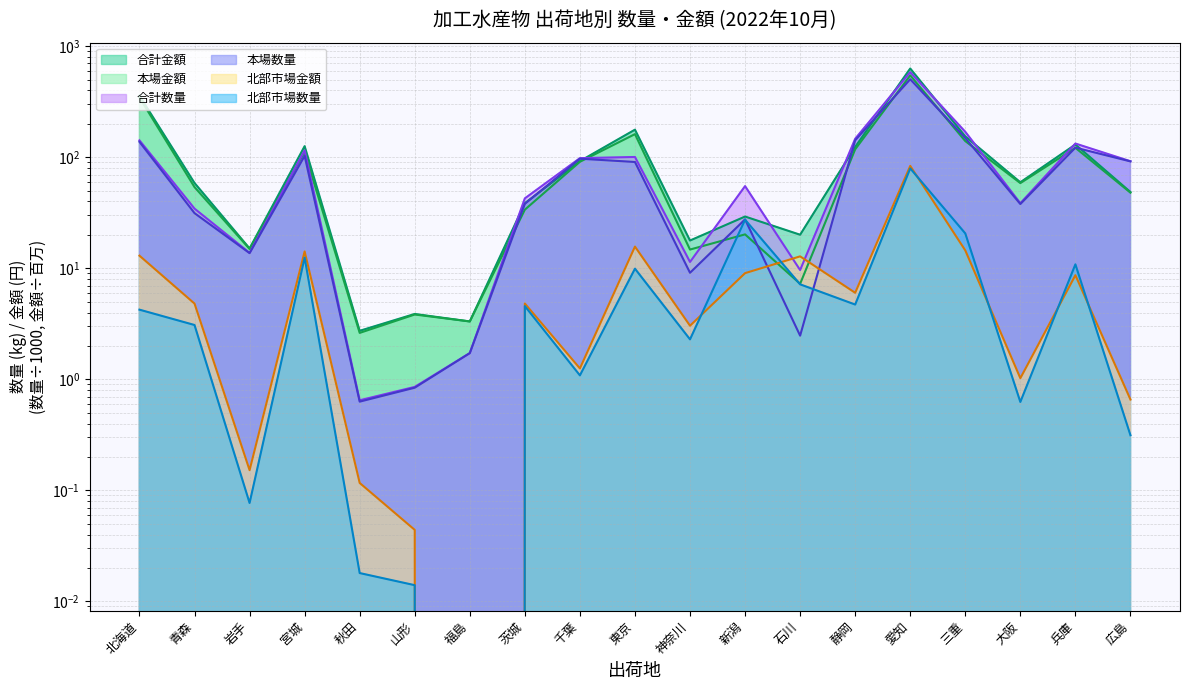

Is the value of 合計数量 at 福島 greater than the value of 北部市場数量 at 茨城?

No